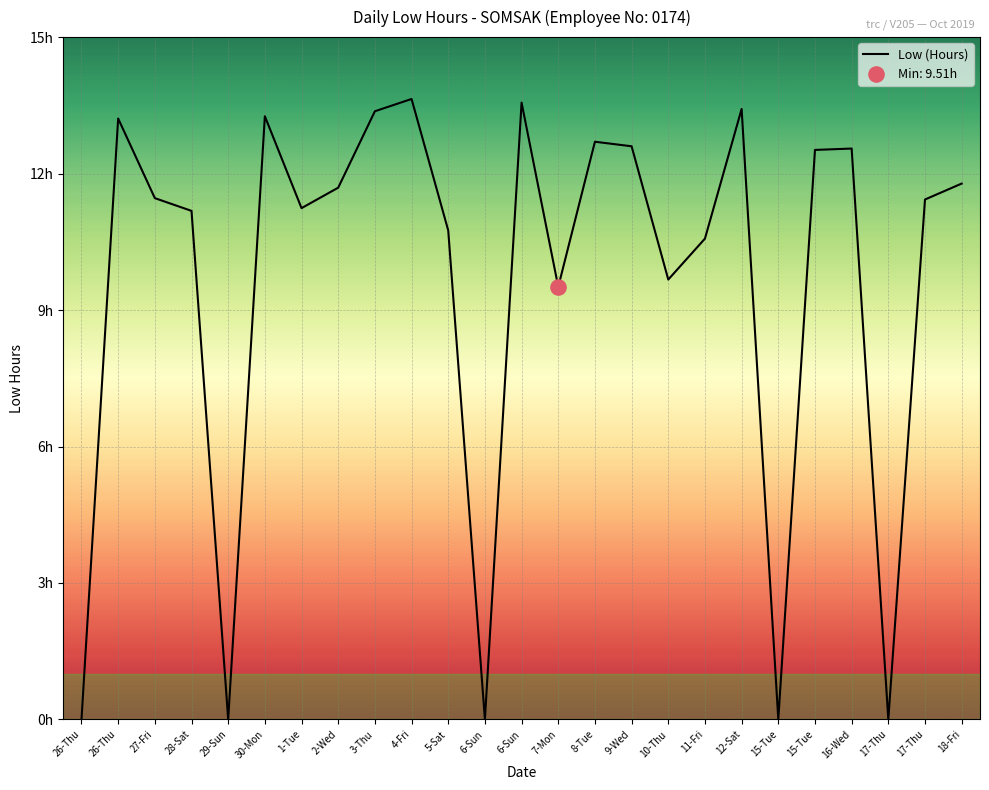

What is the ratio of the value at 5-Sat to the value at 18-Fri?

0.9